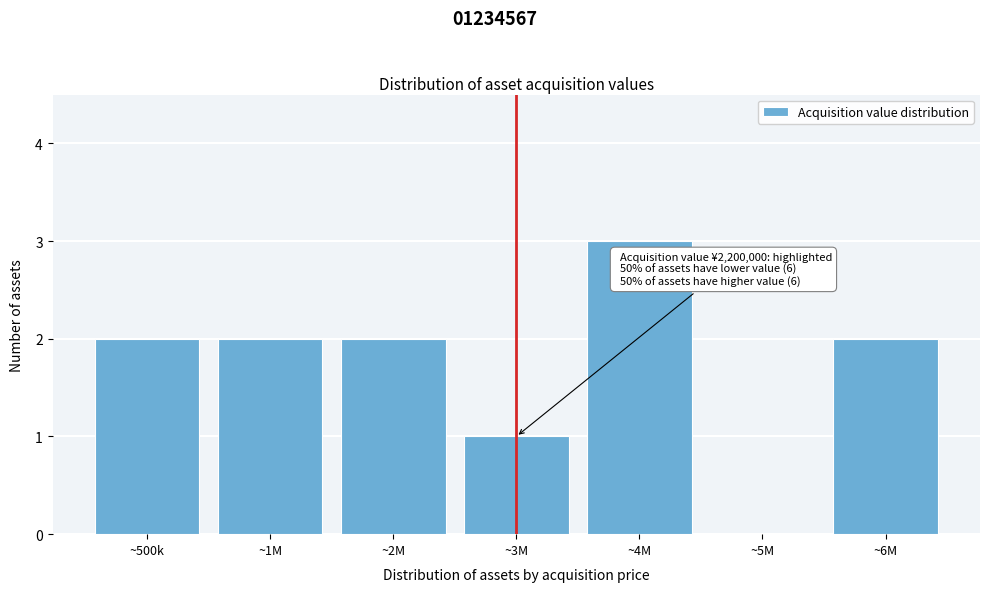

Reading right to left, extract all data points from this chart.

~6M=2	~5M=0	~4M=3	~3M=1	~2M=2	~1M=2	~500k=2